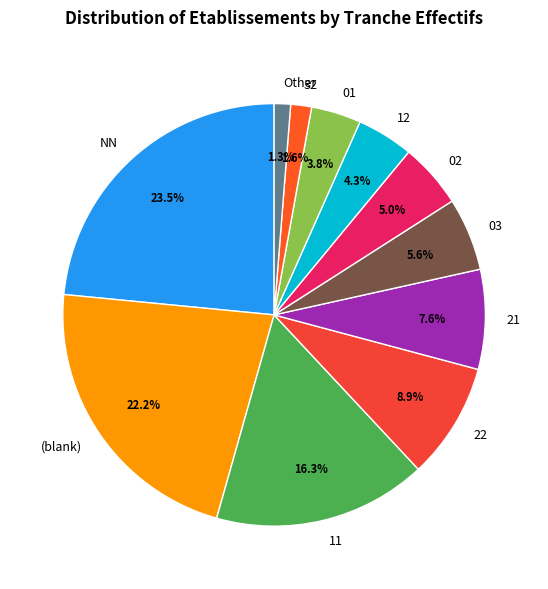

Is the sum of 02 and 01 greater than half?

No